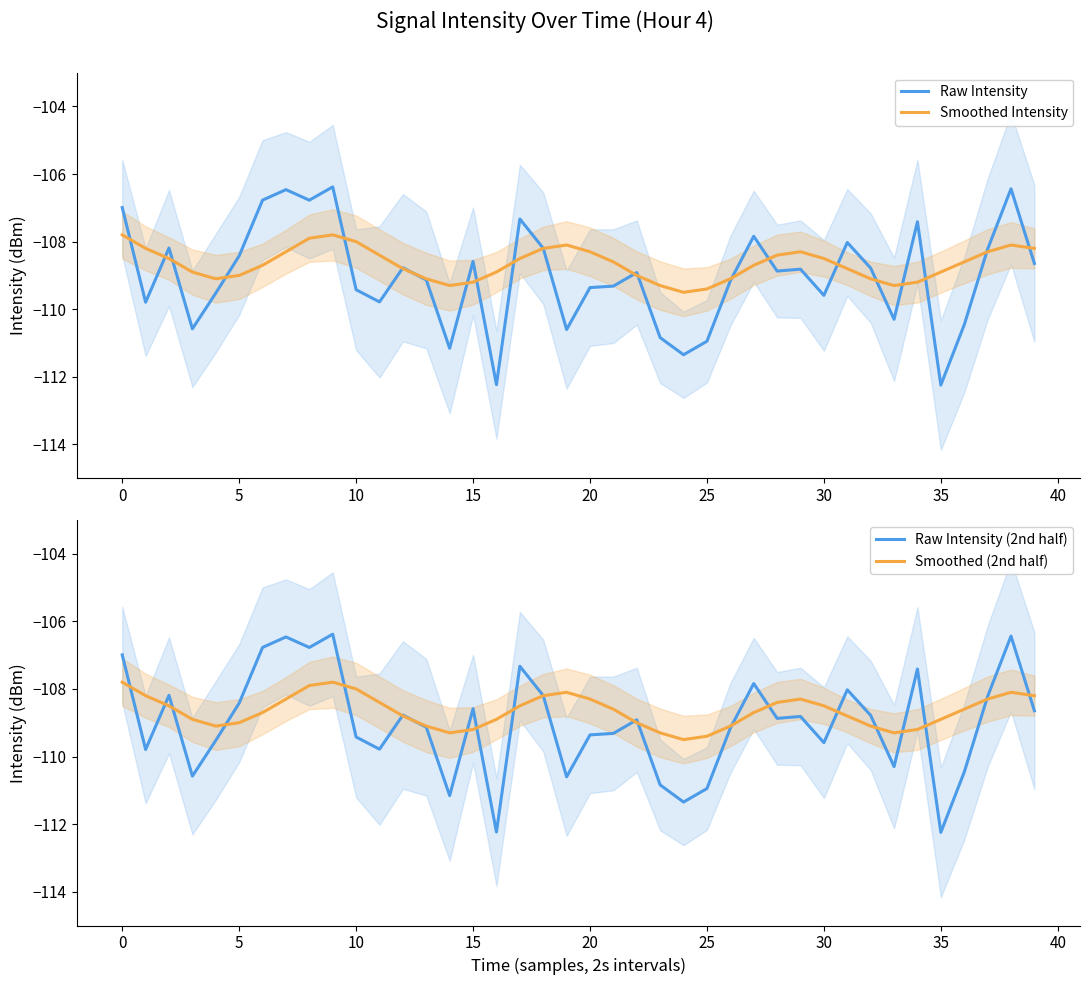

The value of Smoothed Intensity at 30 is -108.5. True or false?

True